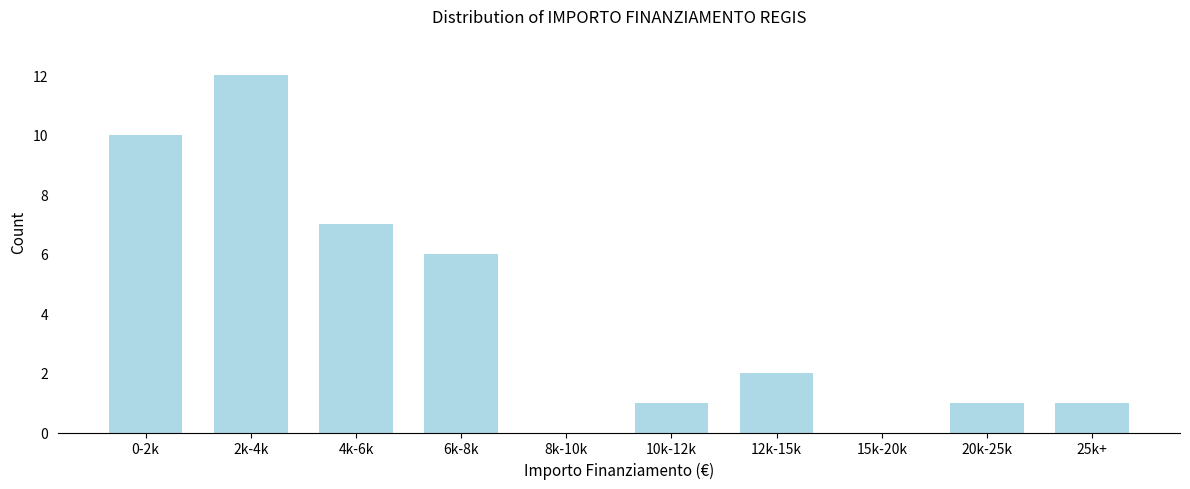

Reading left to right, transcribe all the data shown in this chart.

0-2k=10	2k-4k=12	4k-6k=7	6k-8k=6	8k-10k=0	10k-12k=1	12k-15k=2	15k-20k=0	20k-25k=1	25k+=1